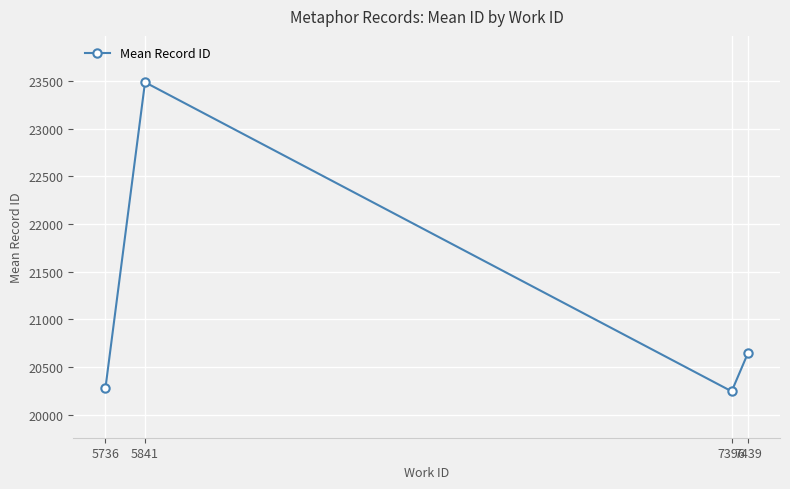

What is the maximum value shown in the chart?

23487